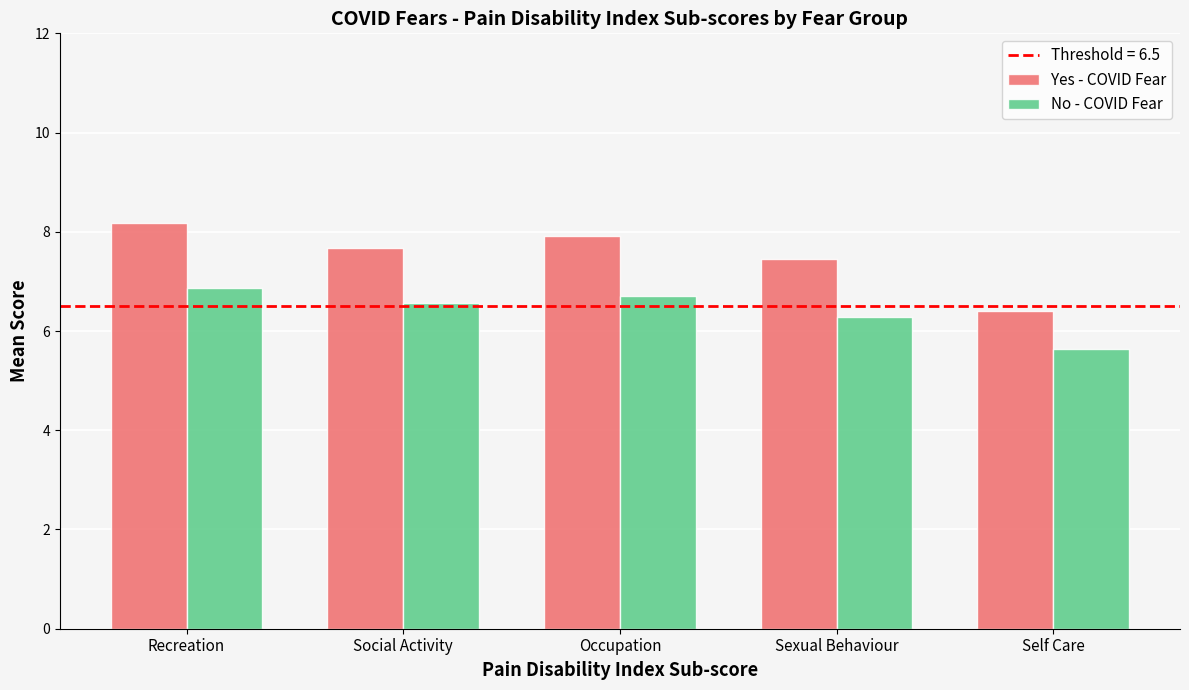

What is the total value across all series at Occupation?

14.6